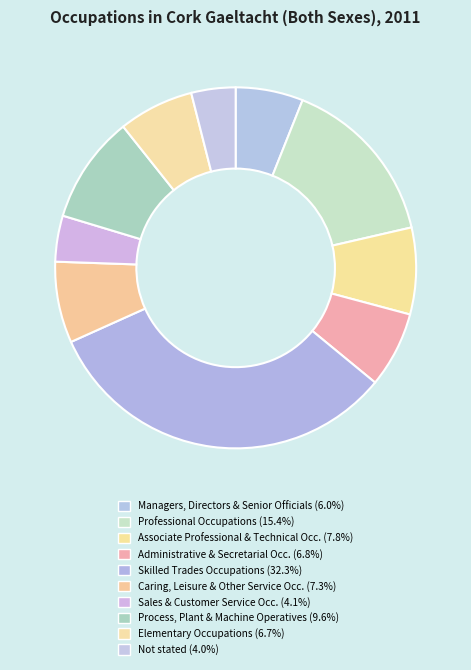

Count the number of slices in the pie.

10